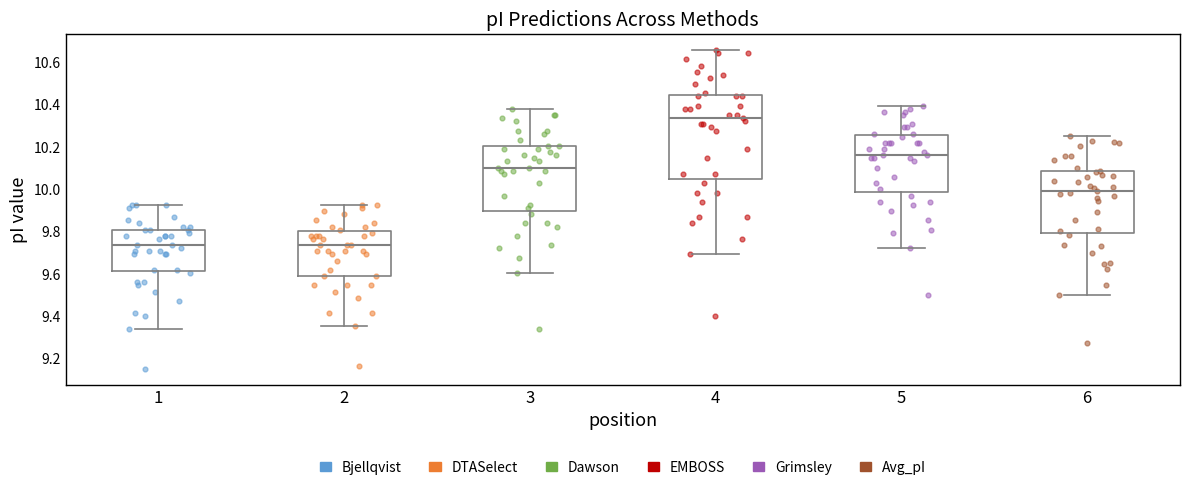

Which box's median line is the highest?

4